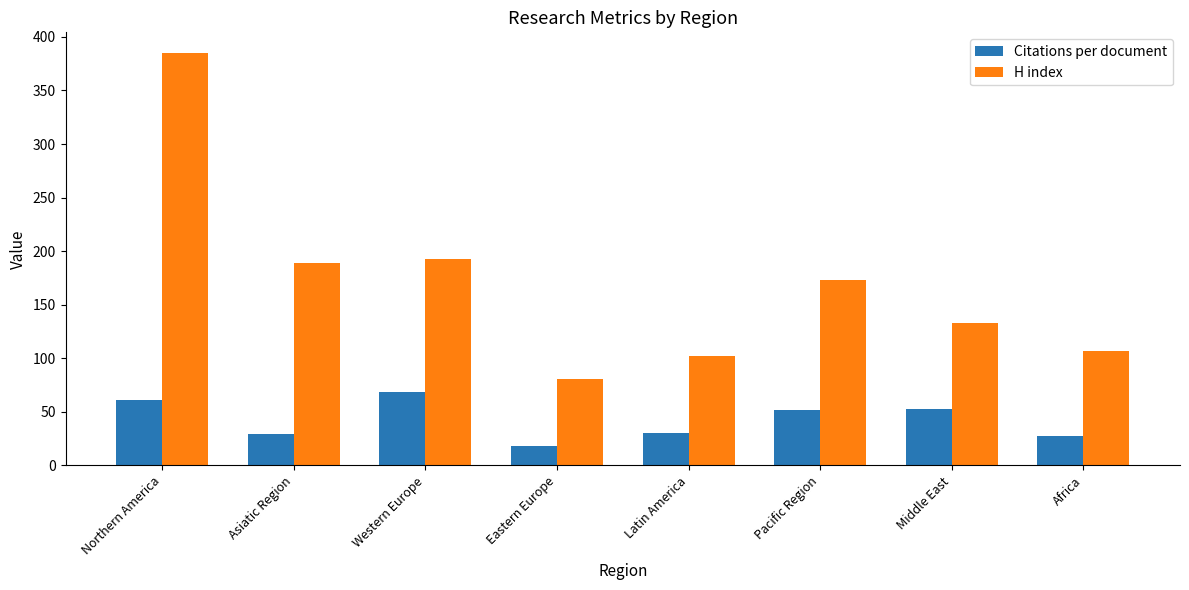

Which series has the largest total across all categories?

H index